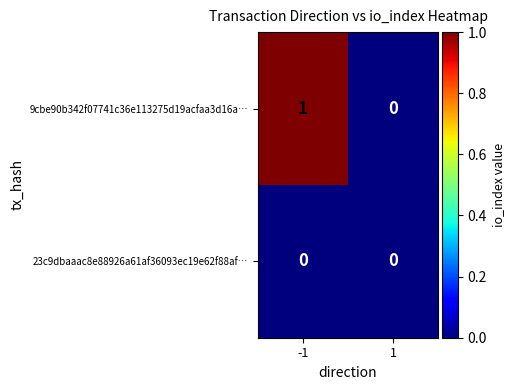

True or false: 9cbe90b342f07741c36e113275d19acfaa3d16a… has a value of 0 at 1.

True